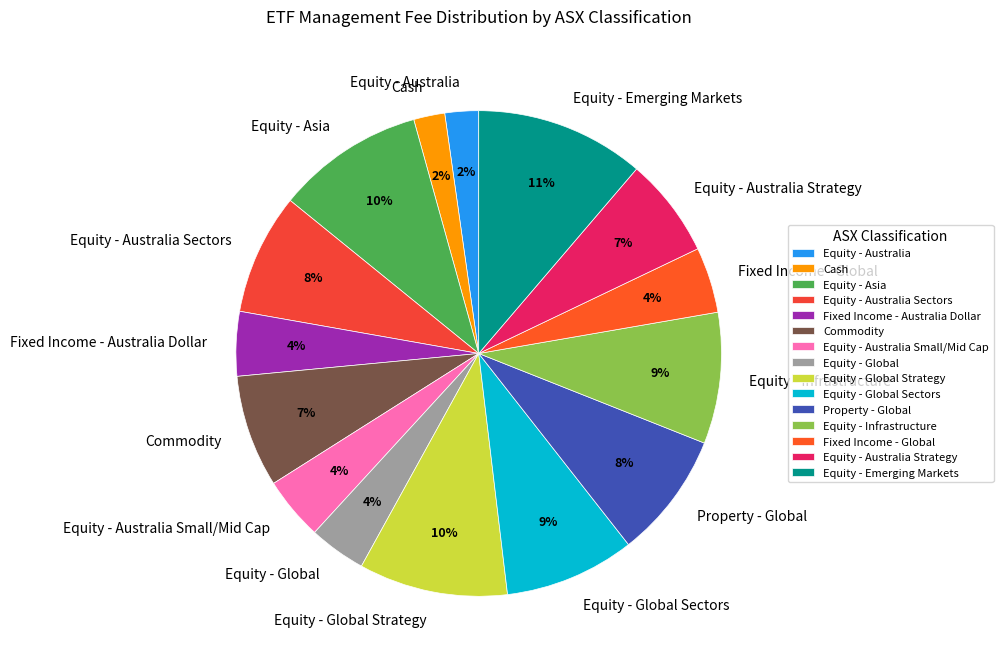

How many segments does this pie chart have?

15